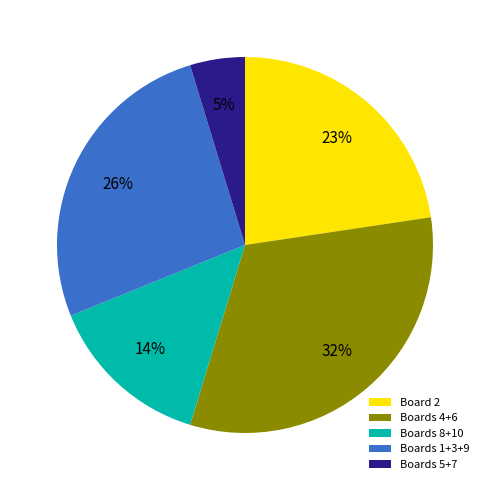

Rank the categories by value from highest to lowest.

Boards 4+6, Boards 1+3+9, Board 2, Boards 8+10, Boards 5+7